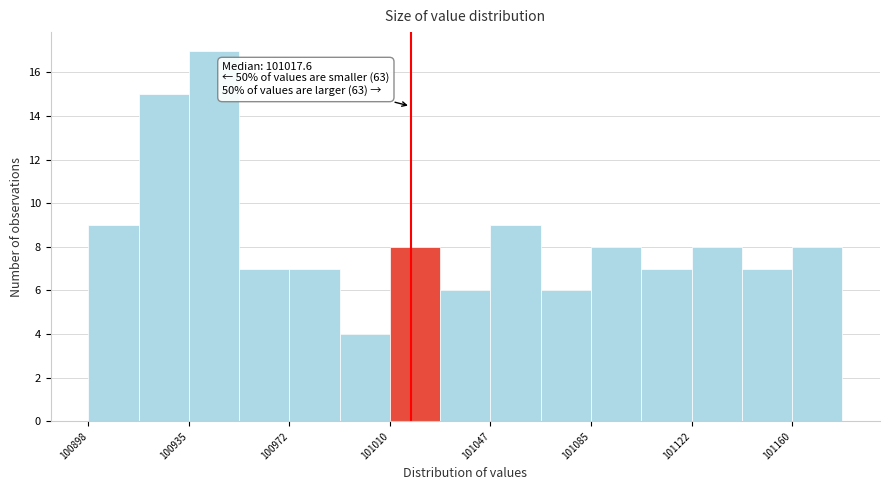

Around what value on the x-axis is the tallest bar? Give the approximate position of its centre, as read against the axis.

100945